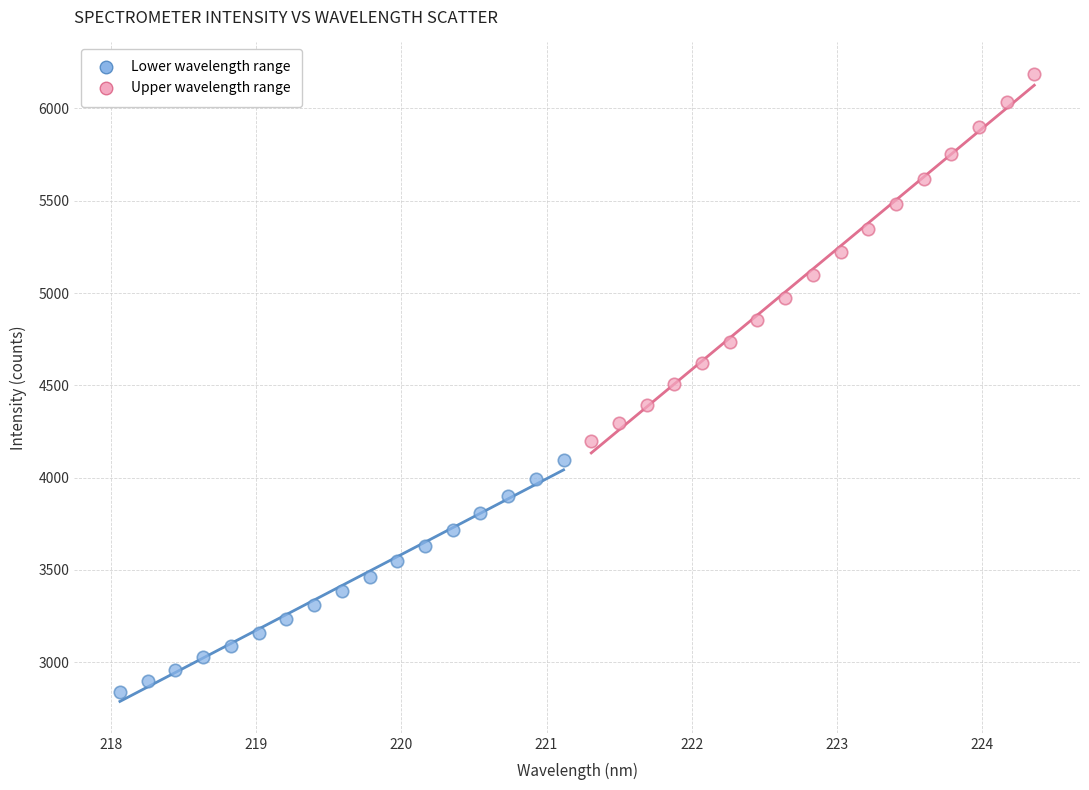

What are all the series names shown in the legend?

Lower wavelength range, Upper wavelength range